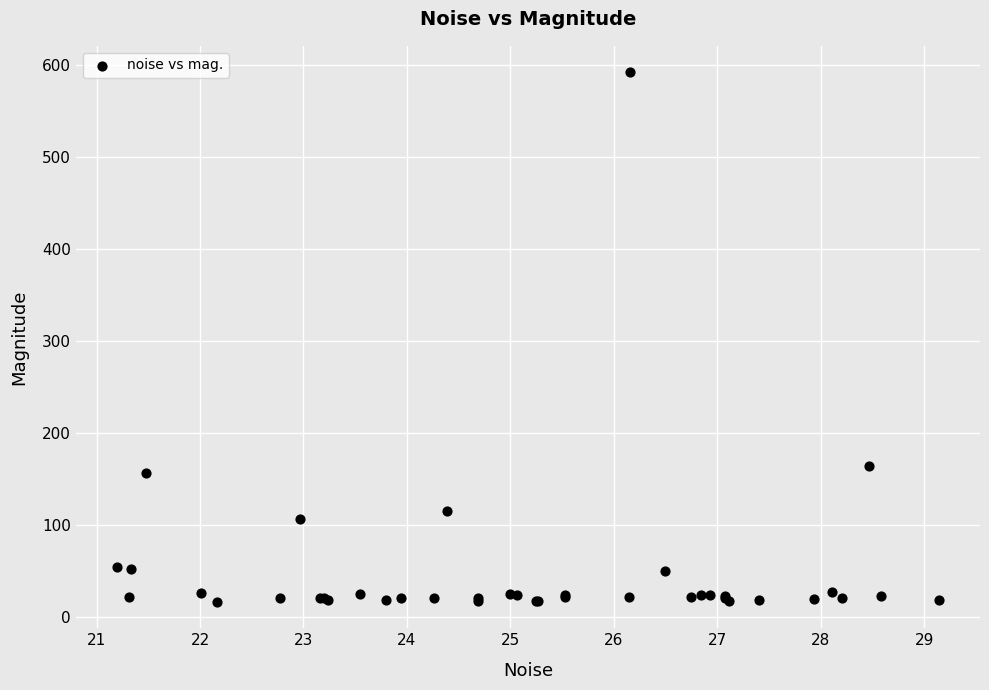

What Y value in the scatter plot is closest to 304?

164.4